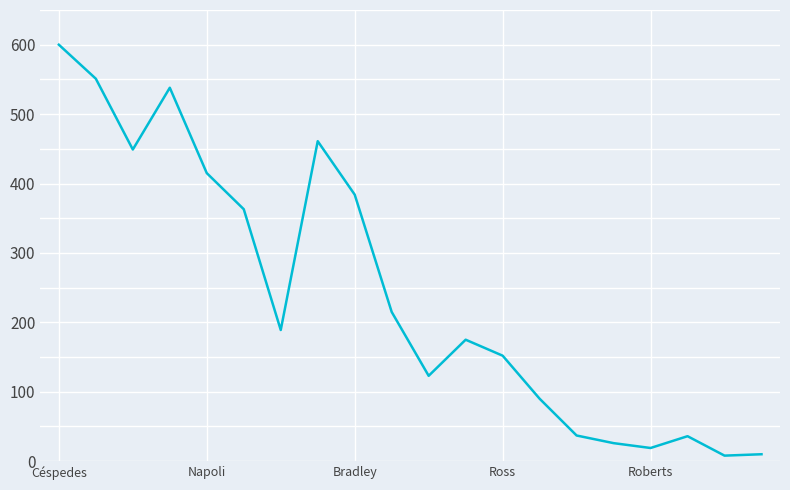

What is the smallest value displayed?

8